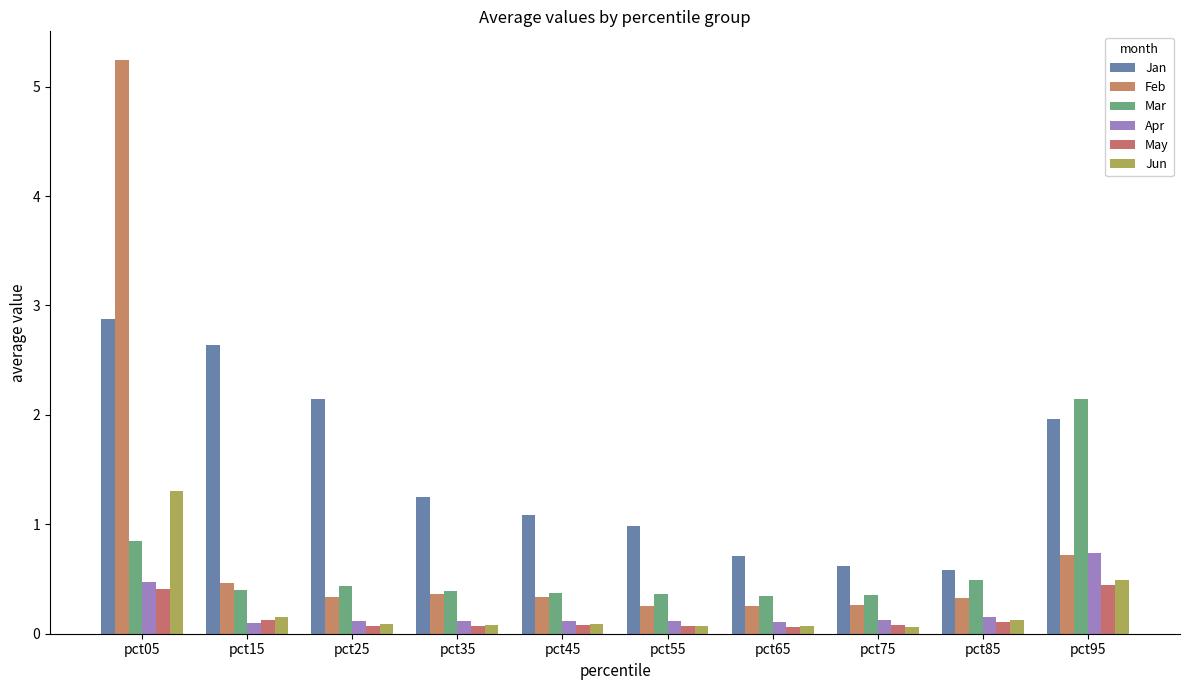

List the series in order of their peak value, lowest first.

May, Apr, Jun, Mar, Jan, Feb